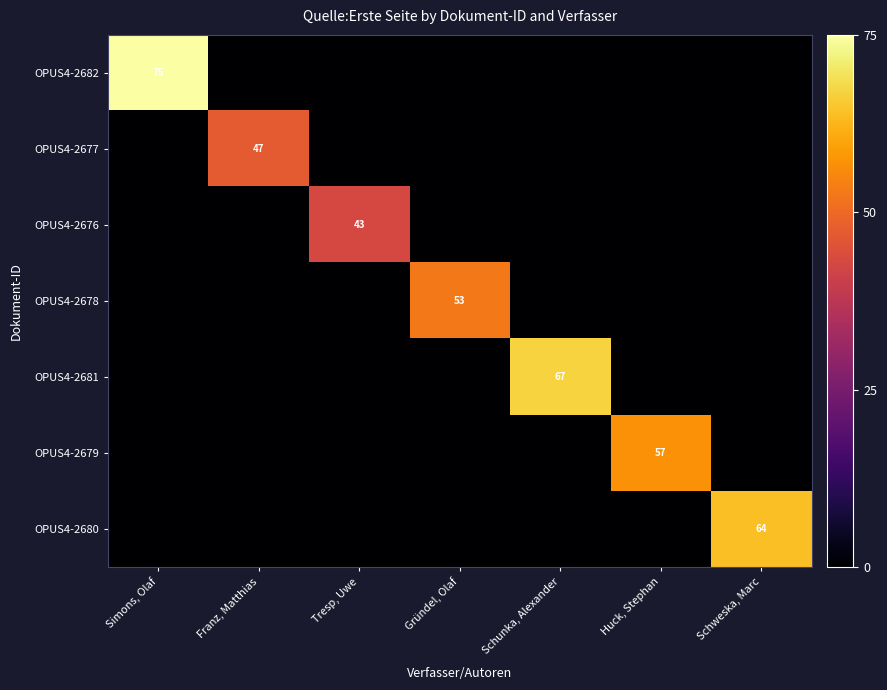

Is it true that OPUS4-2679 equals 57 at Huck, Stephan?

True